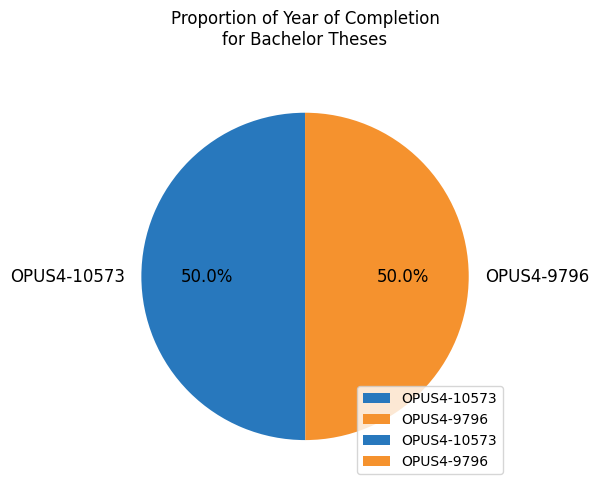

What is the ratio of the value at OPUS4-9796 to the value at OPUS4-10573?

1.0